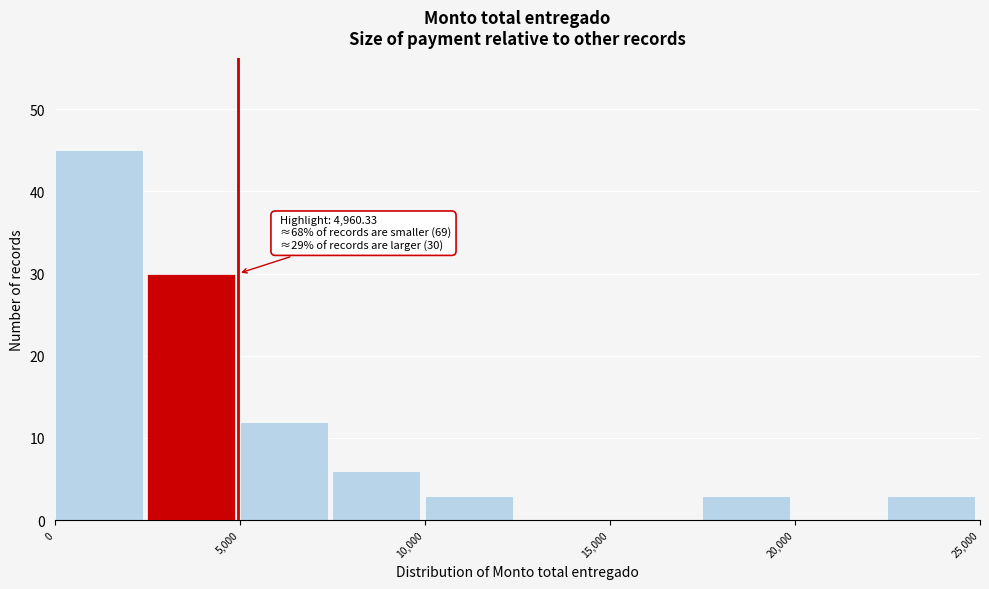

Over which range of the x-axis is the bar tallest?

0 to 2500